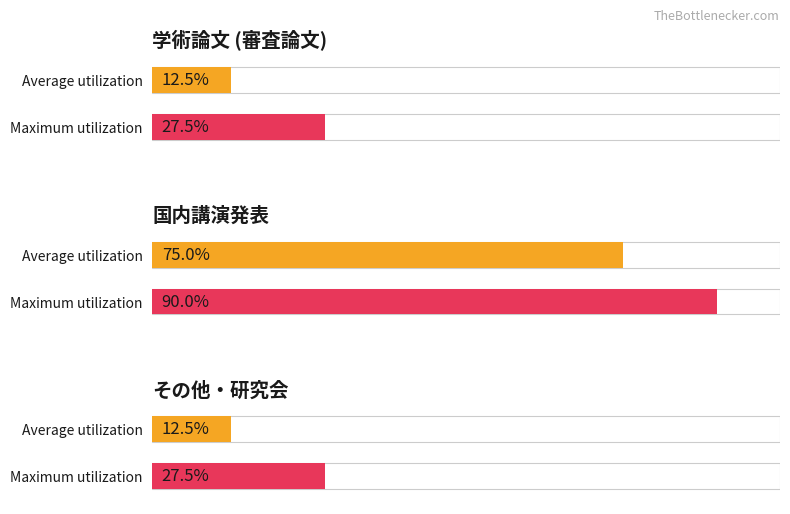

At which label is the value closest to 3?

学術論文 (審査論文)